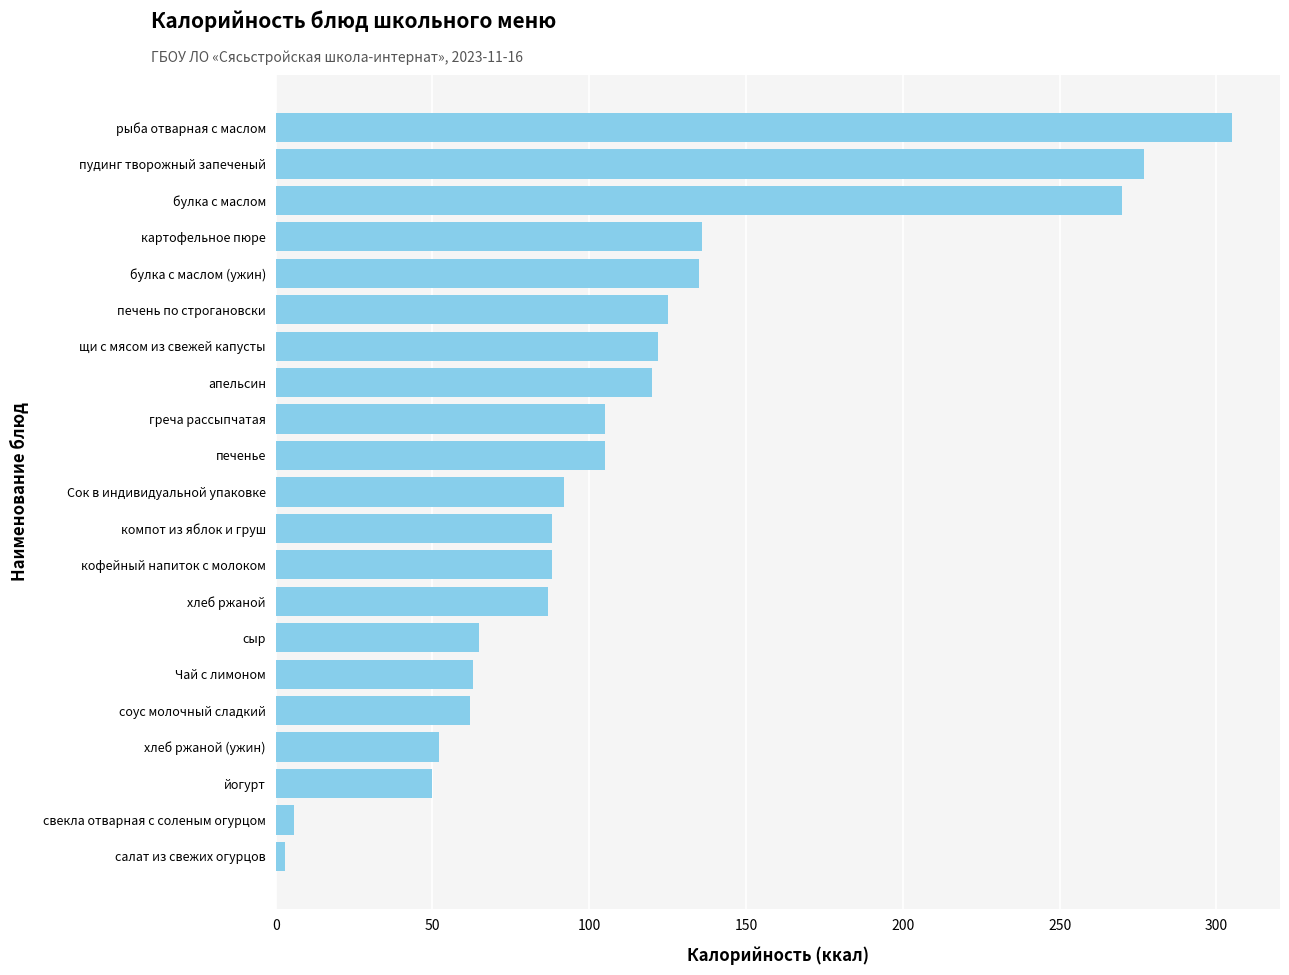

True or false: the data shows 92 at Сок в индивидуальной упаковке.

True